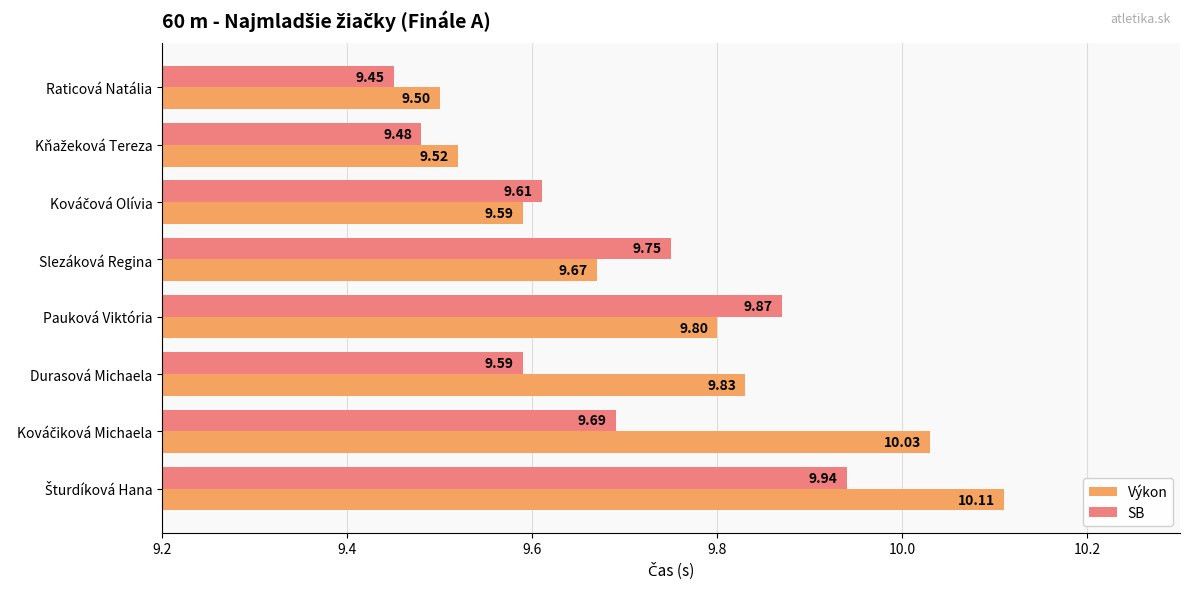

At how many categories does at least one series exceed 9?

8